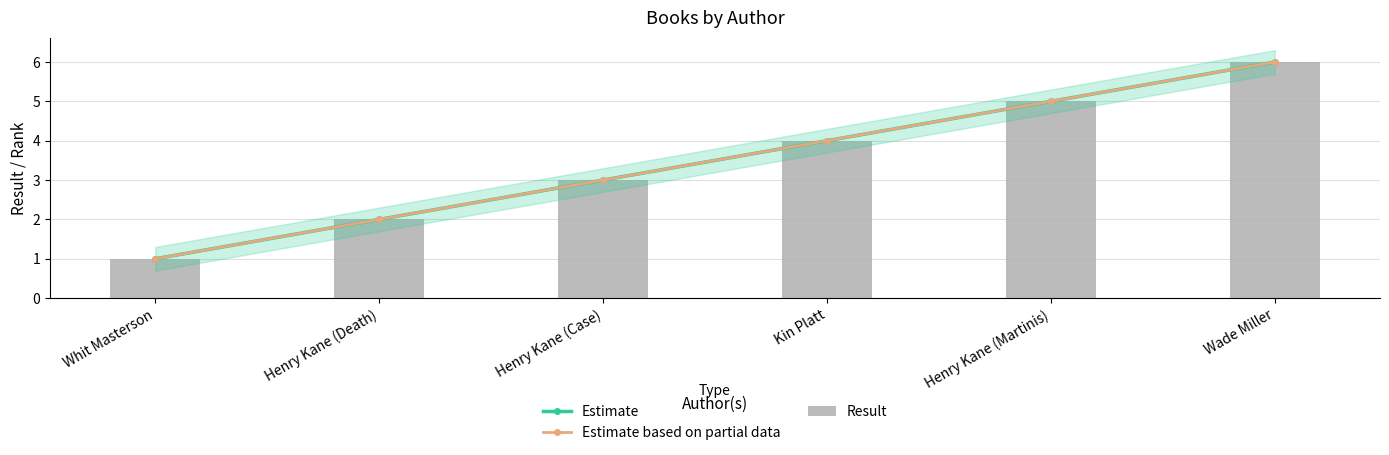

What is the sum of all Estimate values?

21